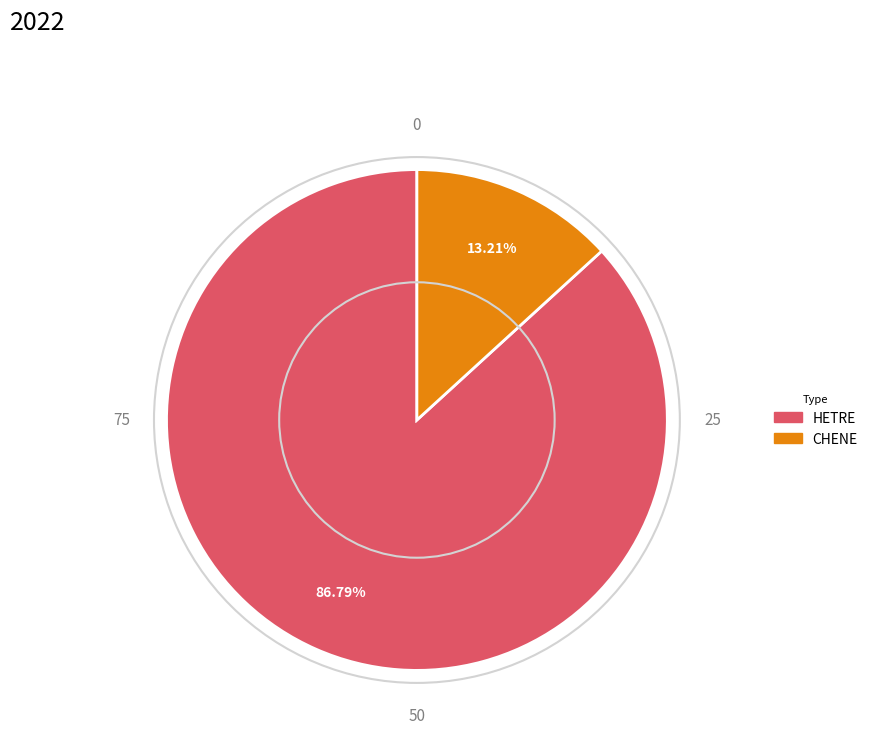

Is it true that HETRE is 99% of the pie?

False